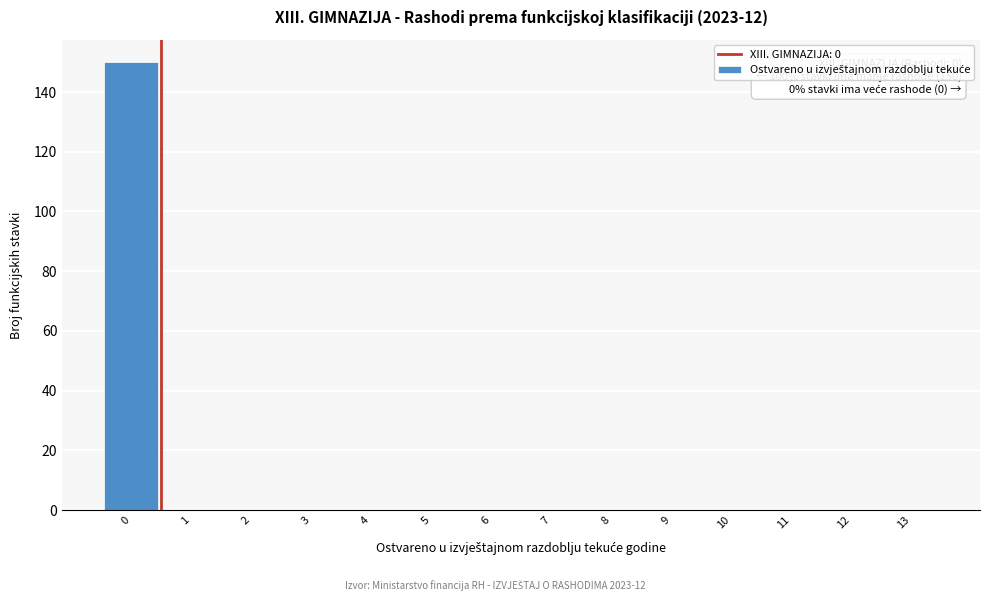

Reading left to right, list all the values displayed in this chart.

0=150	1=0	2=0	3=0	4=0	5=0	6=0	7=0	8=0	9=0	10=0	11=0	12=0	13=0